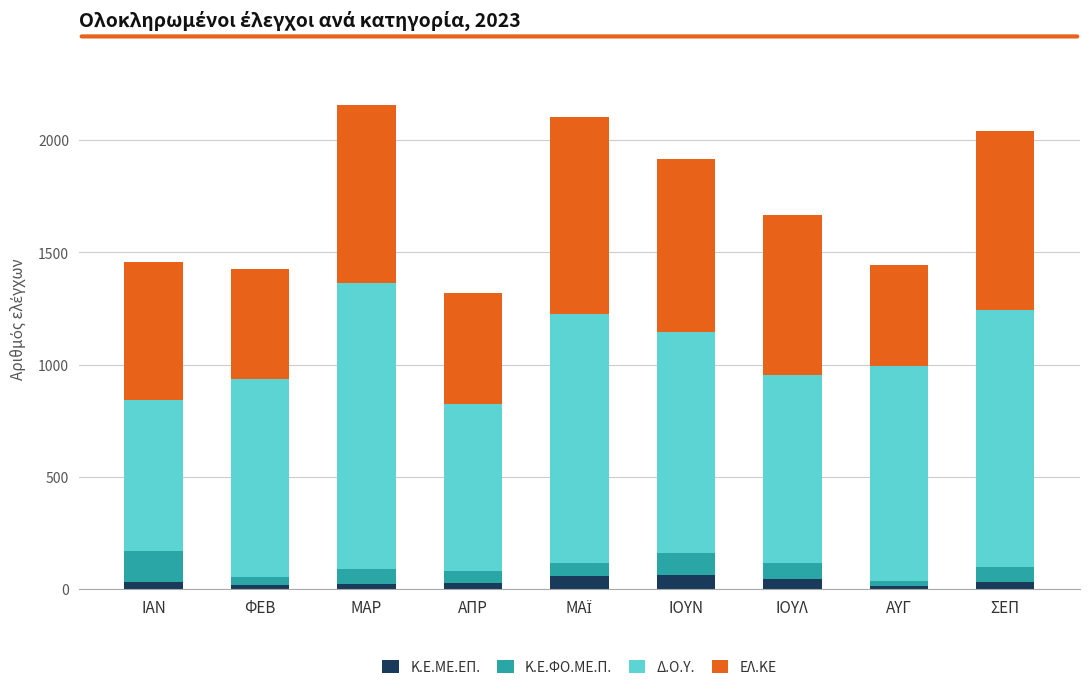

What is the sum of all Κ.Ε.ΜΕ.ΕΠ. values?

321